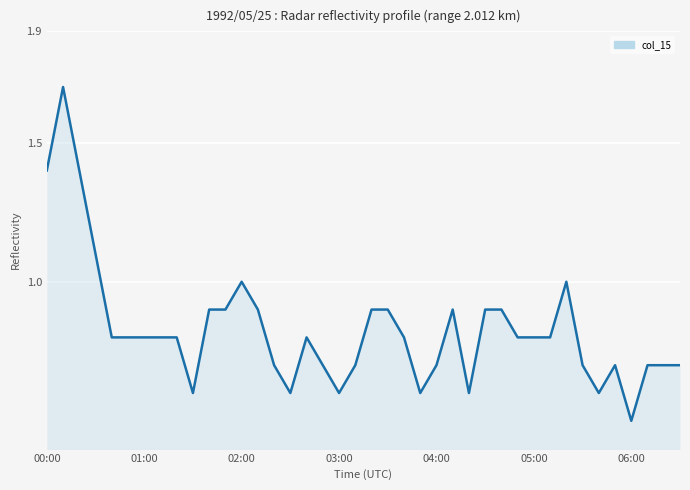

What is the minimum value shown in the chart?

0.5